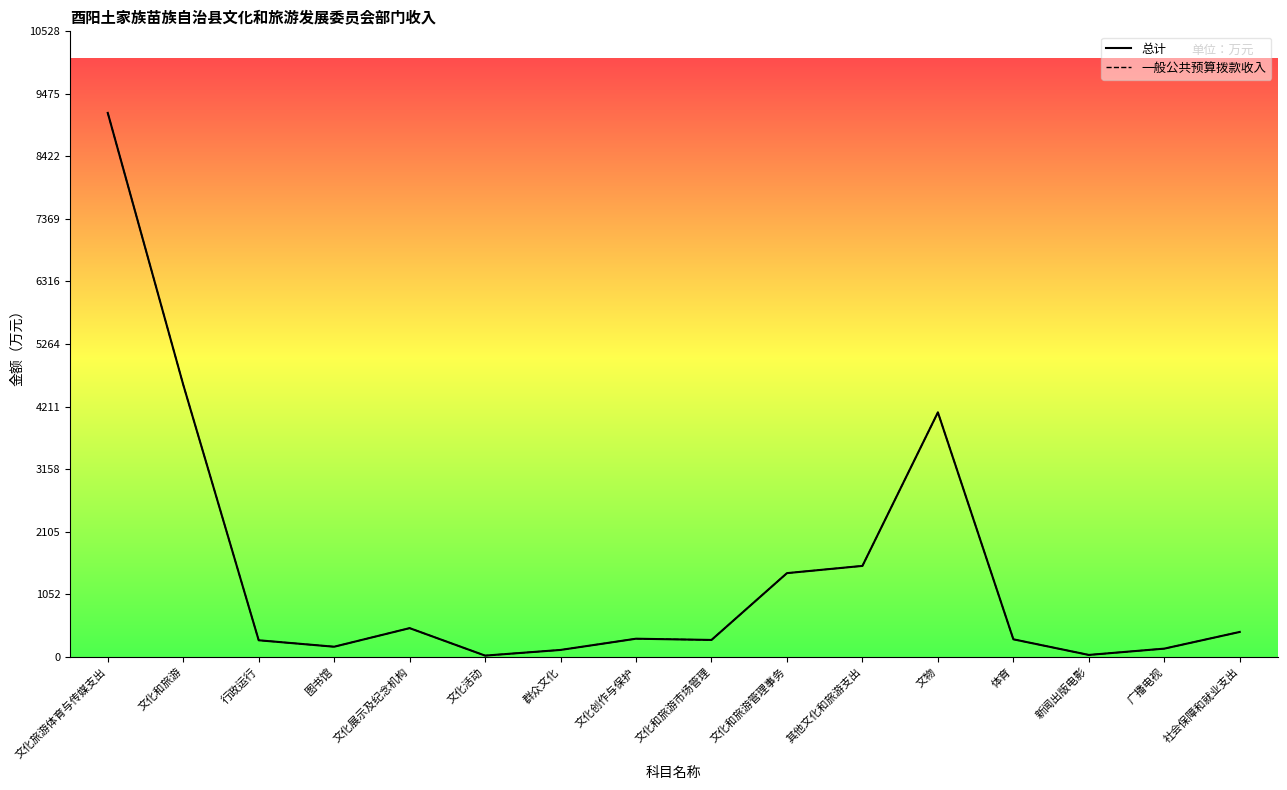

At how many categories does at least one series exceed 3449?

3